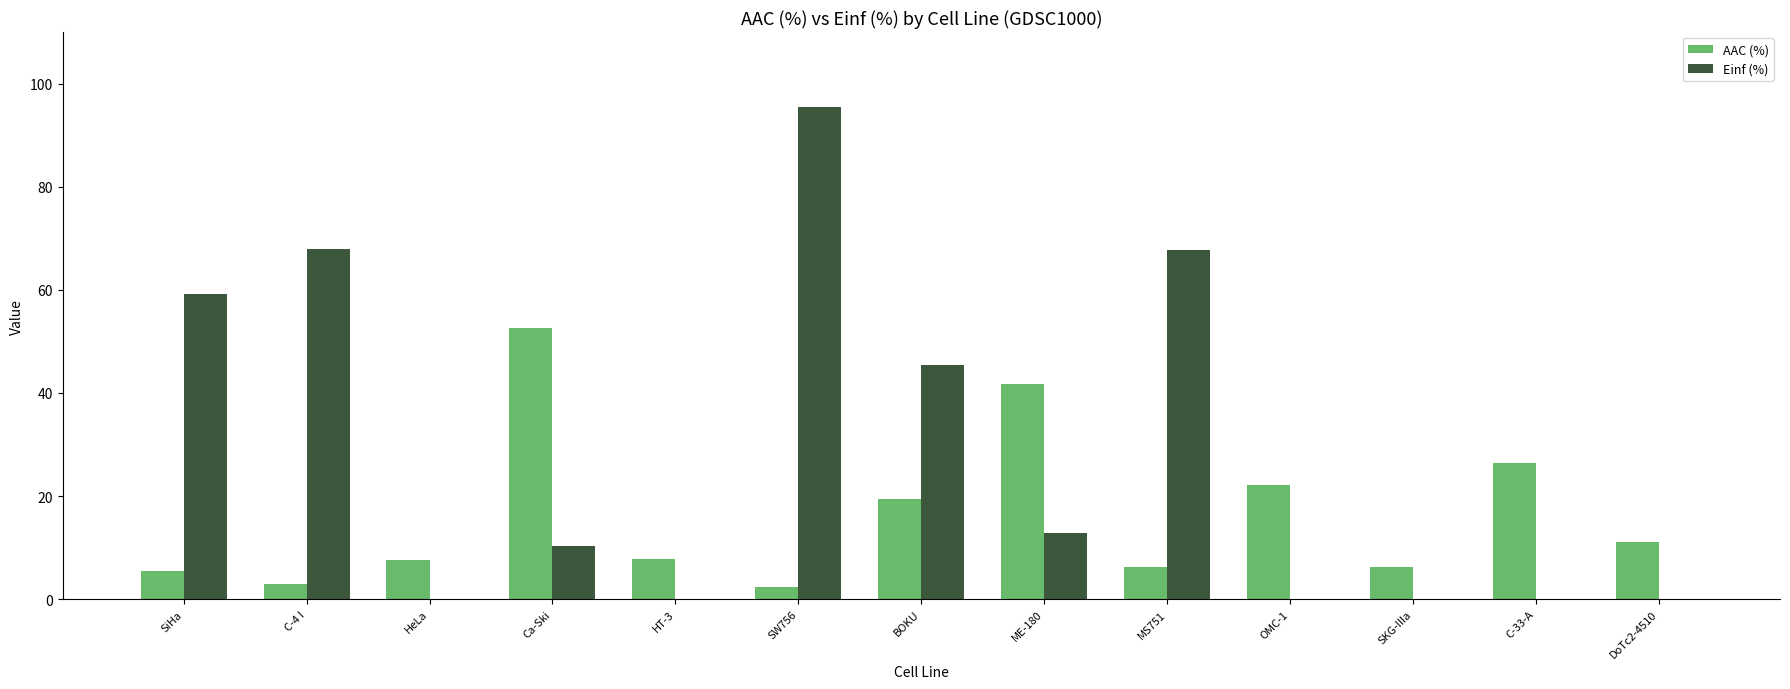

At which category is the sum across all series the highest?

SW756